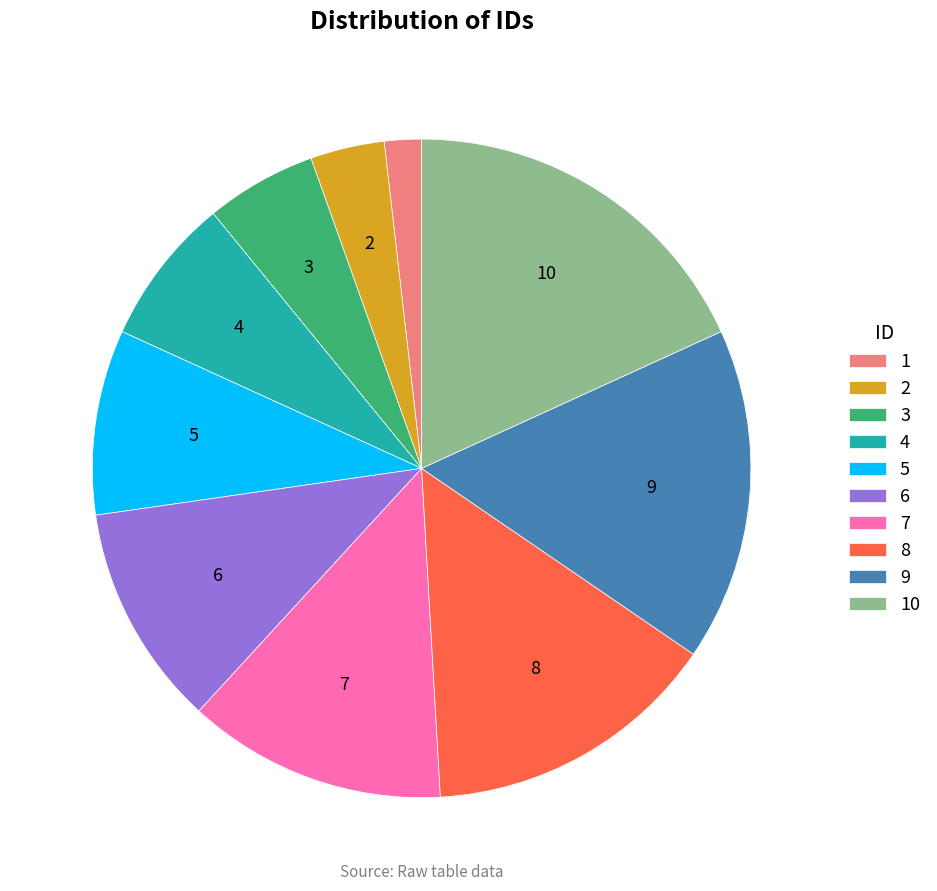

What is the ratio of the value at 6 to the value at 7?

0.9